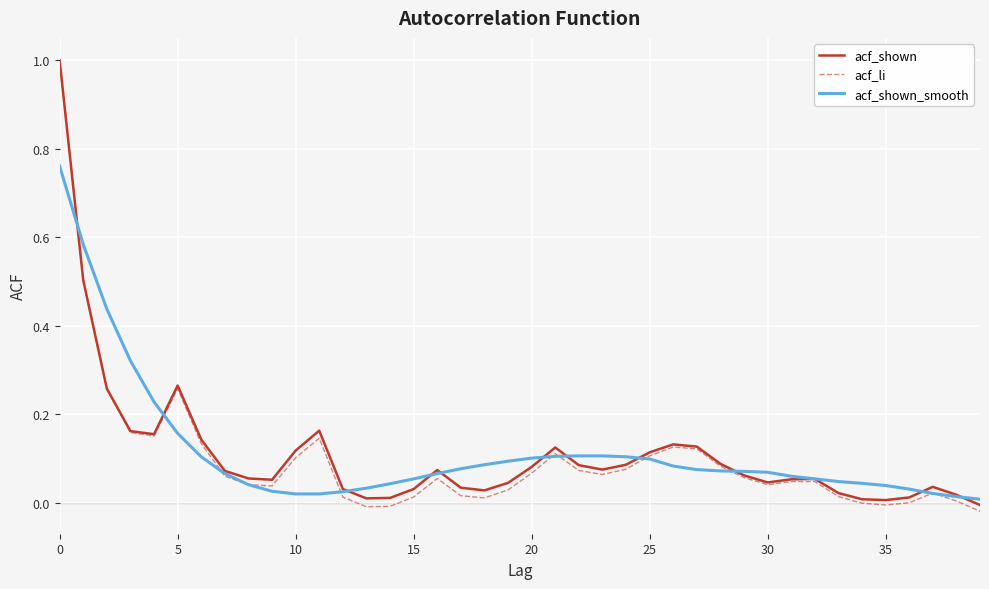

What is the sum of all acf_shown_smooth values?

4.6